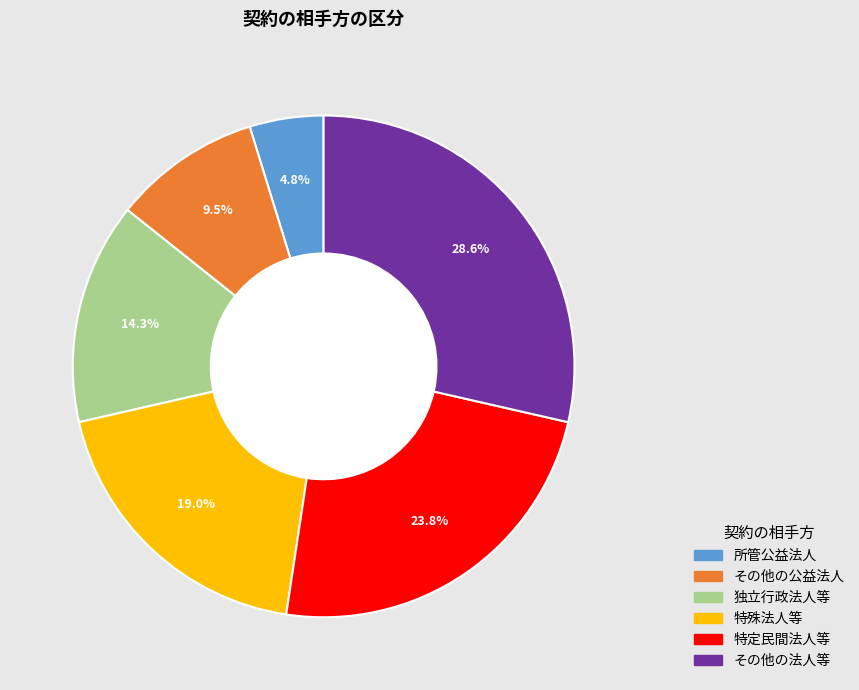

What is the ratio of the value at 特定民間法人等 to the value at その他の法人等?

0.8